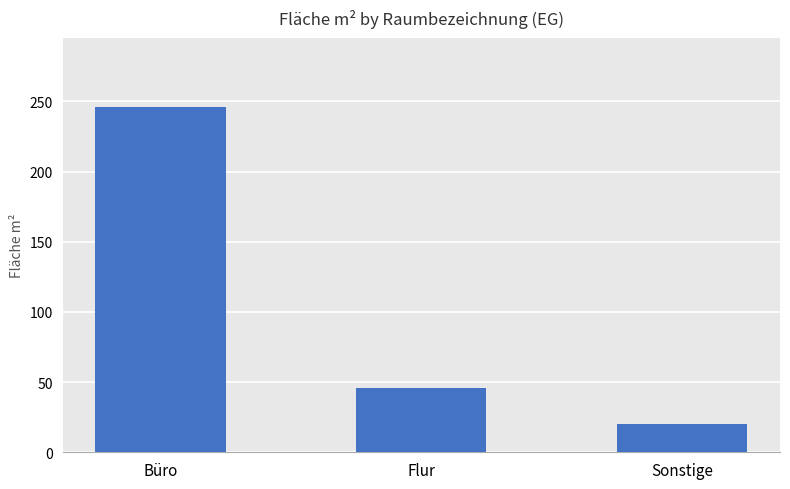

What position from the right is Sonstige?

1